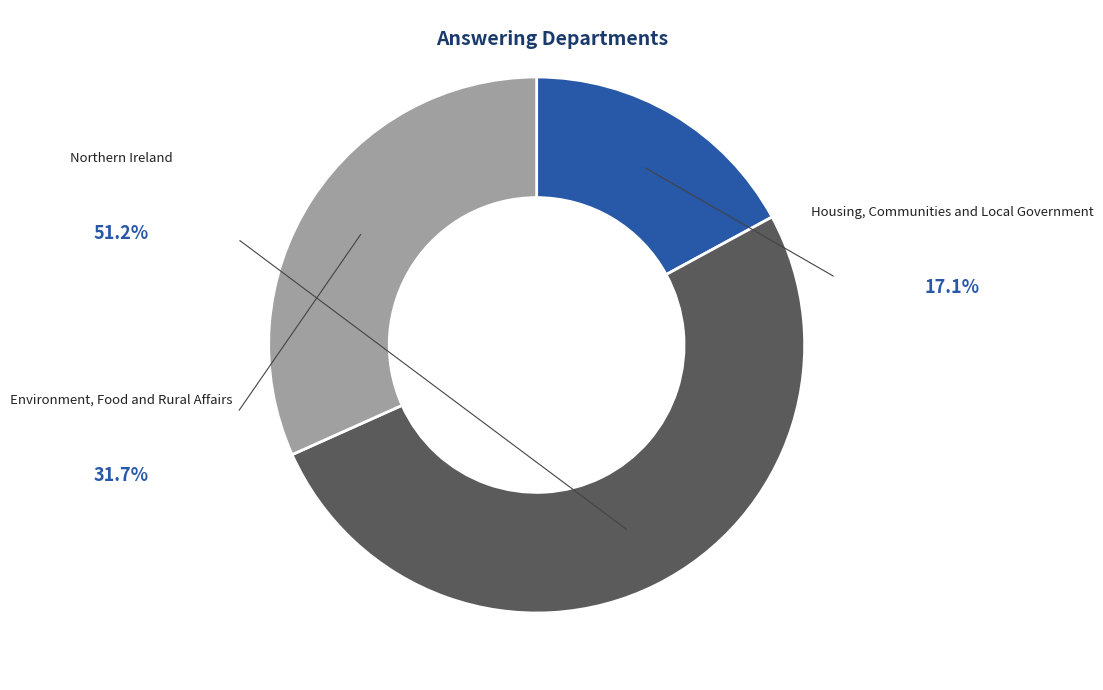

How many segments does this pie chart have?

3